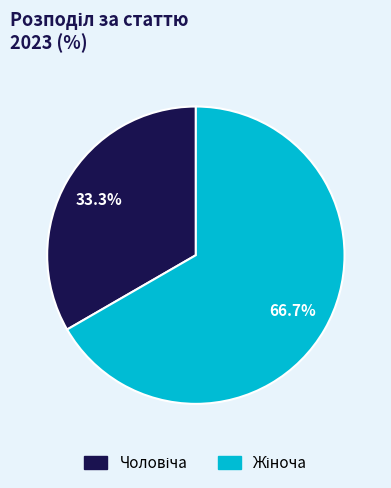

Is there a majority slice in this chart?

Yes